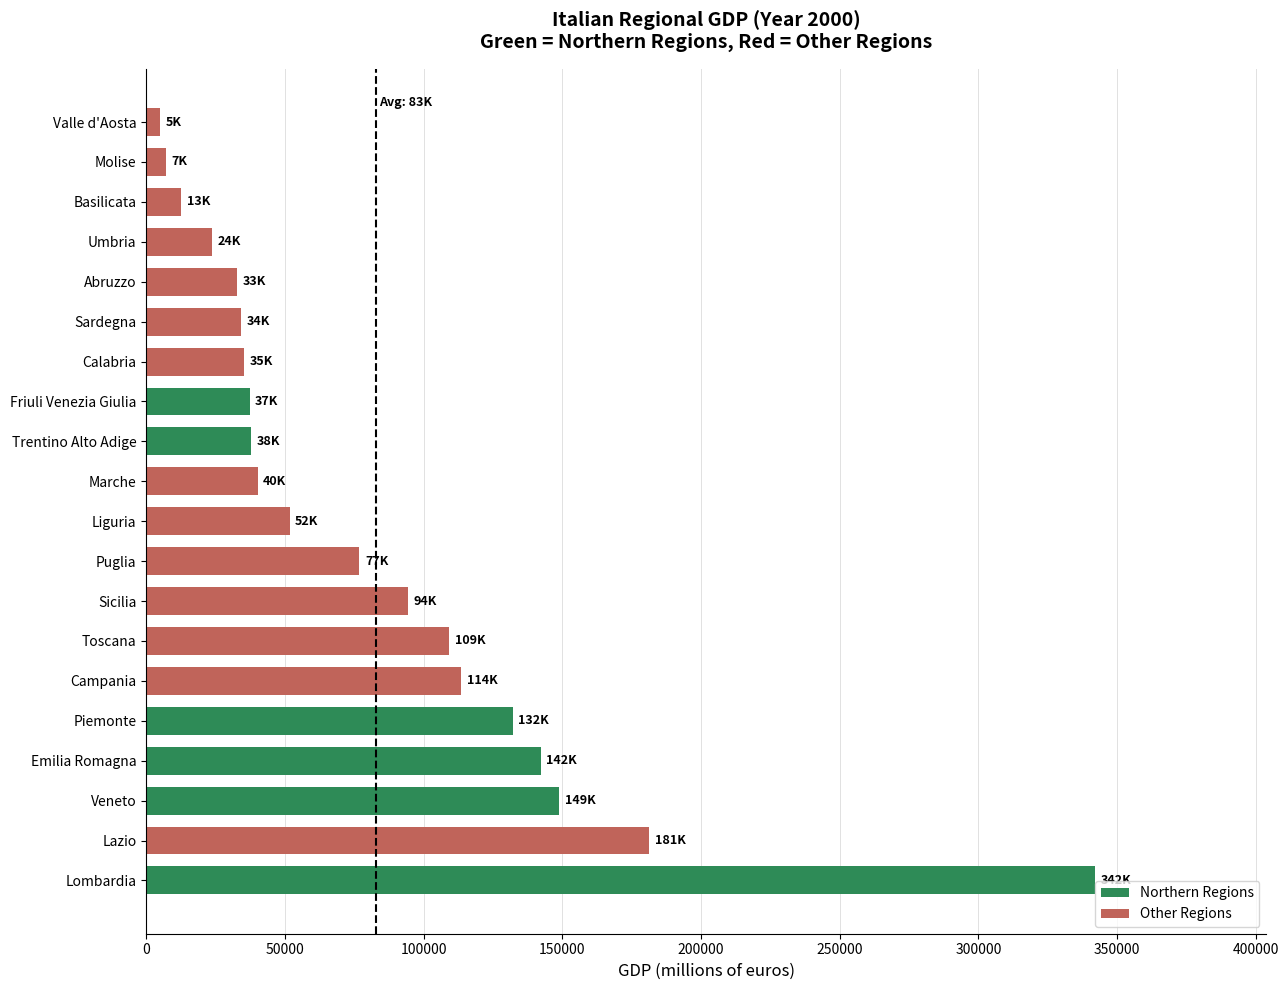

What is the difference between the maximum and minimum values?

337249.3